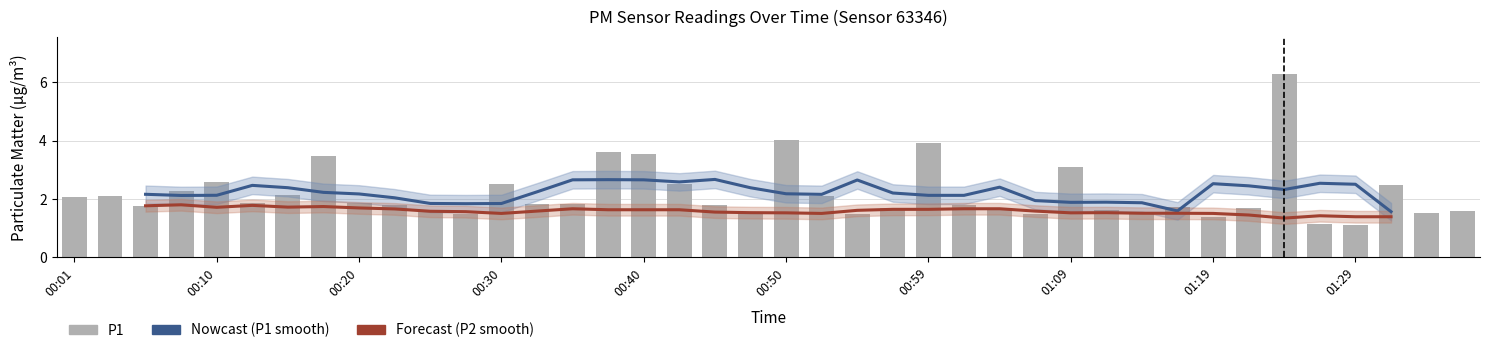

What position from the right is 00:52?

19